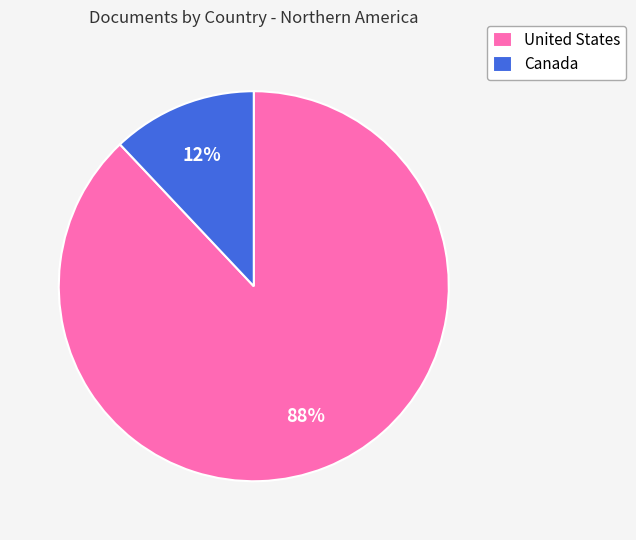

Count the number of slices in the pie.

2